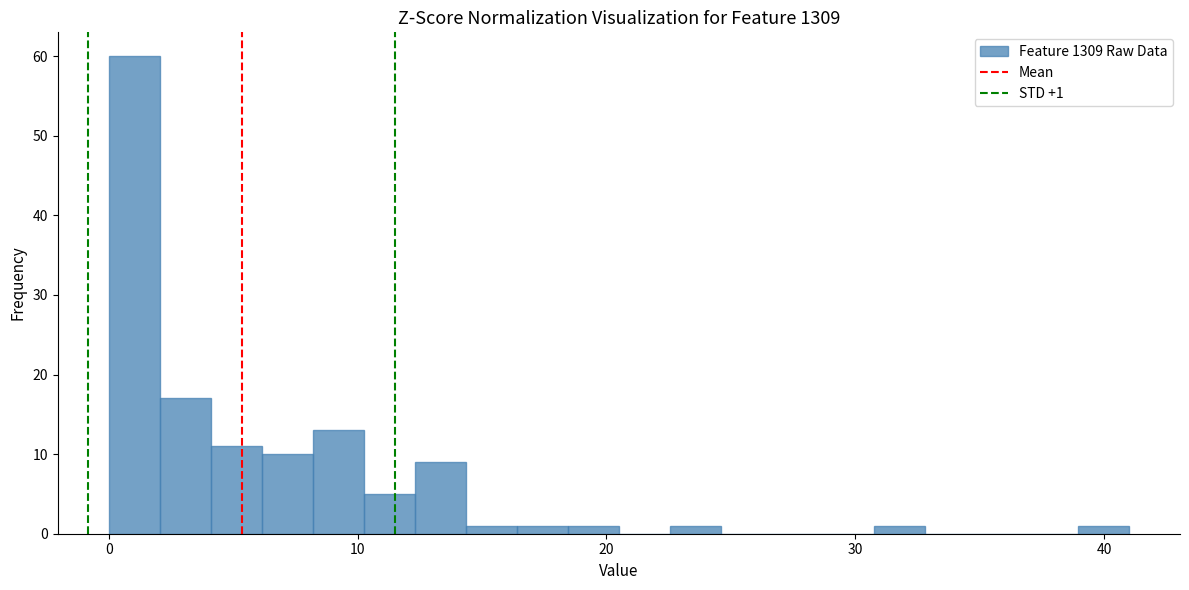

Read against the x-axis, roughly where is the centre of the tallest bar?

1